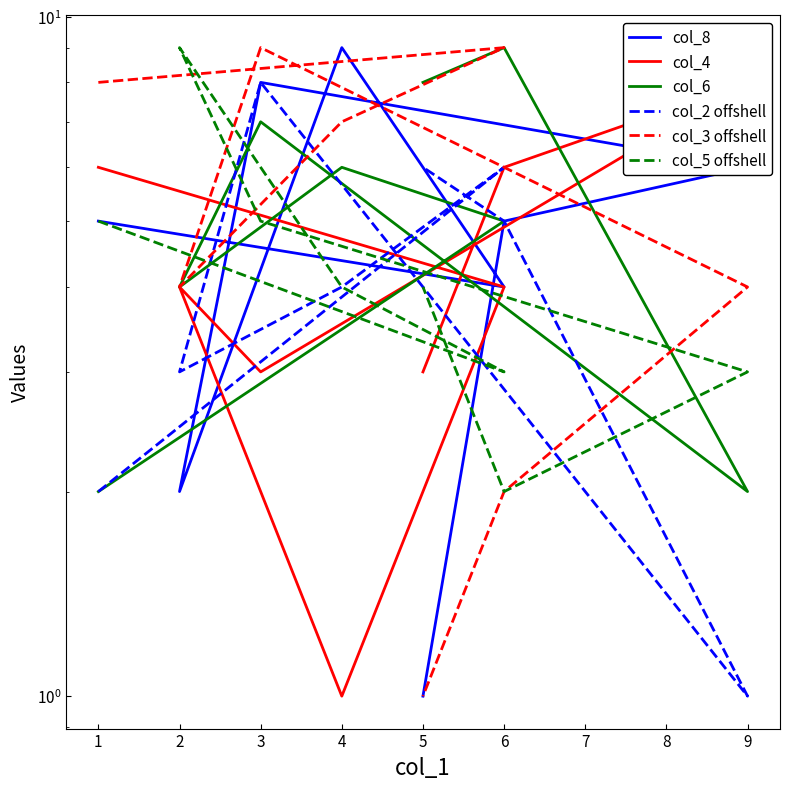

True or false: col_4 has more than 2 points higher than both neighbors.

False